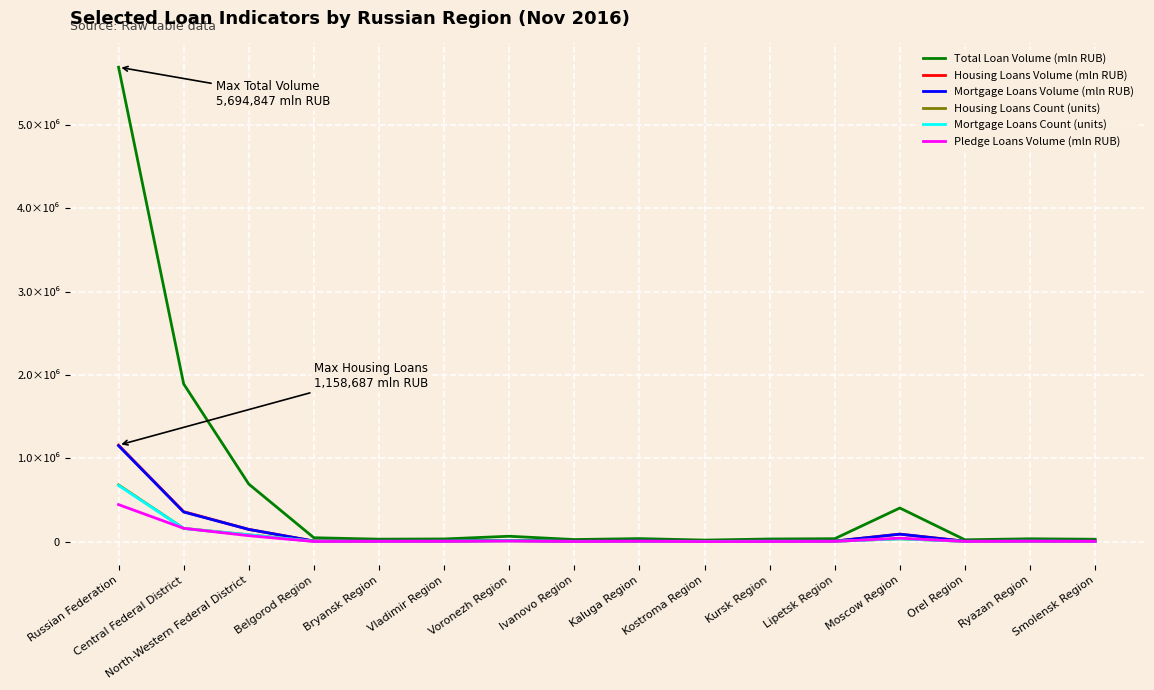

What is the value of the Mortgage Loans Volume (mln RUB) point at the 3rd from the left?

147300